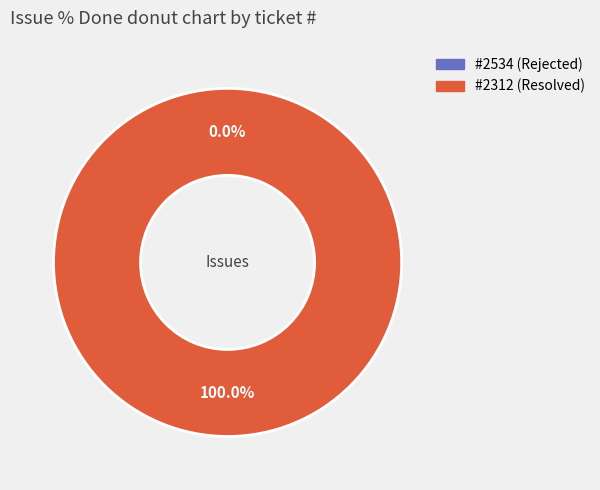

To the nearest percent, what percentage of the pie is 2312?

100%